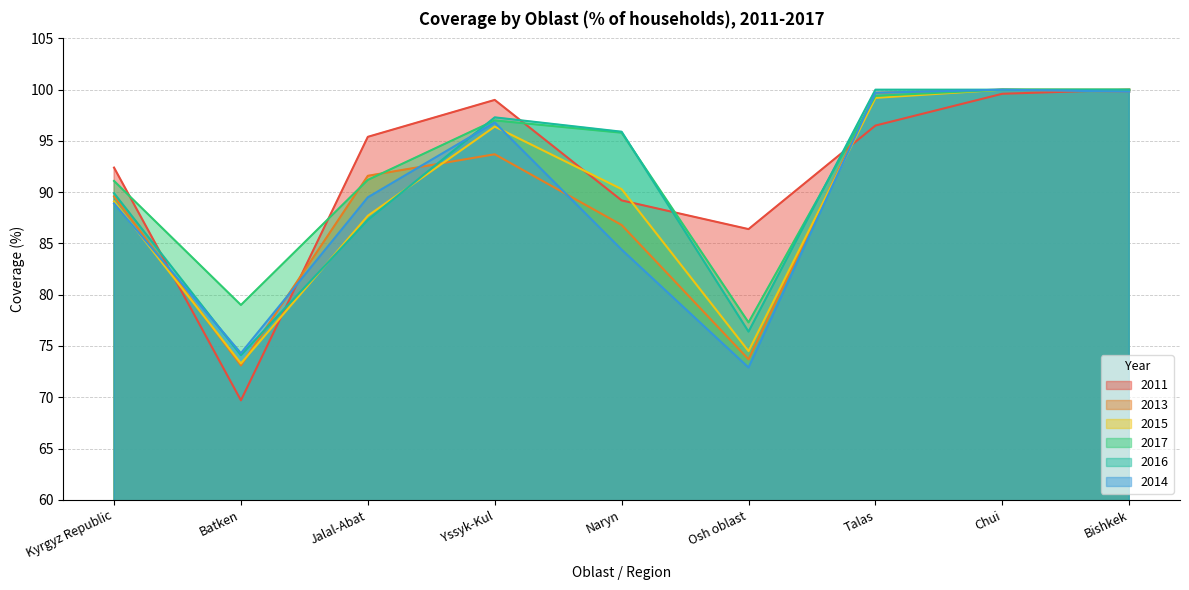

What is the average value of the 2014 series?

89.6